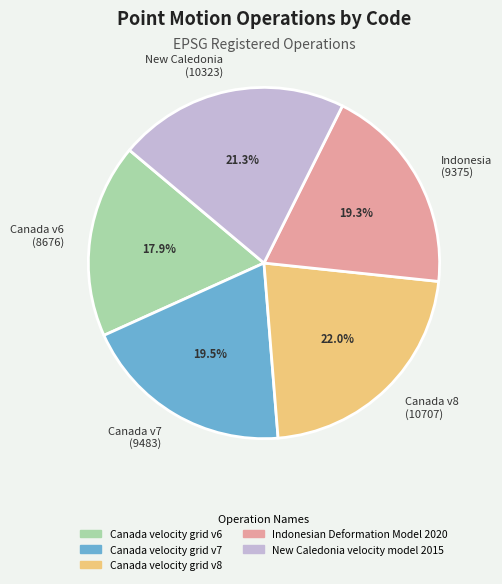

What is the ratio of the value at Canada v8 (10707) to the value at Canada v6 (8676)?

1.2